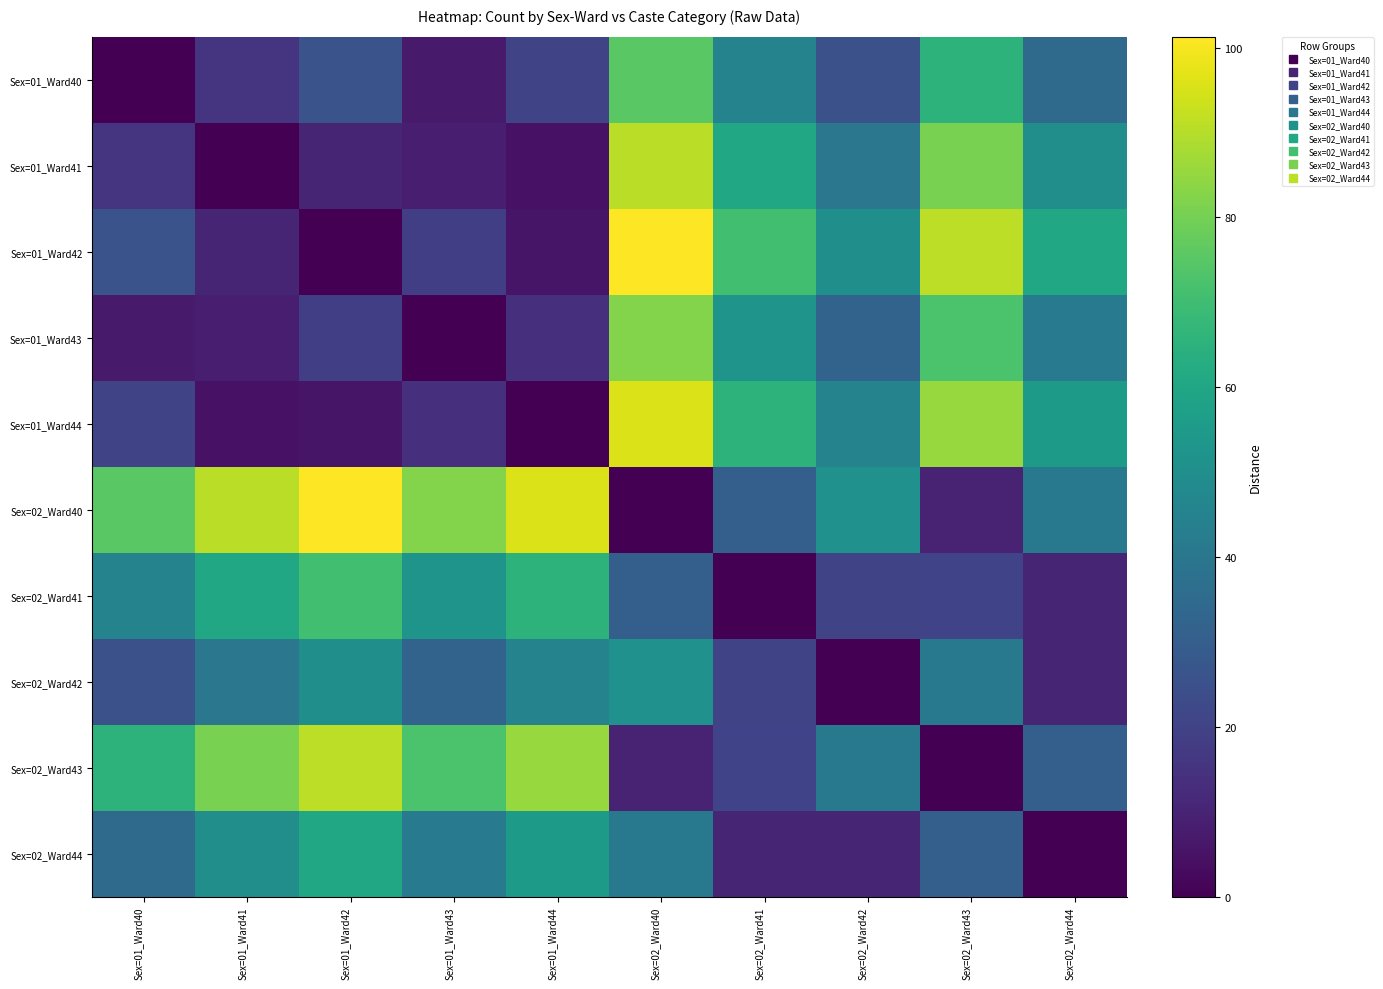

Which series has the widest spread of values?

Sex=01_Ward42